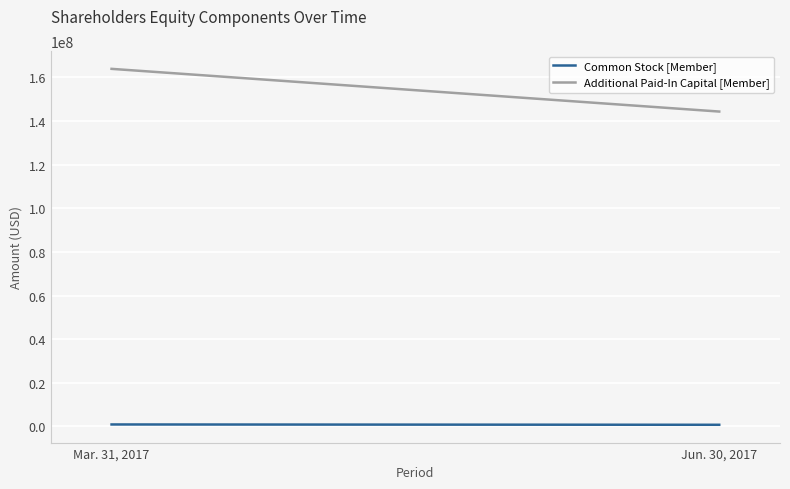

What is the maximum value shown in the chart?

163896410